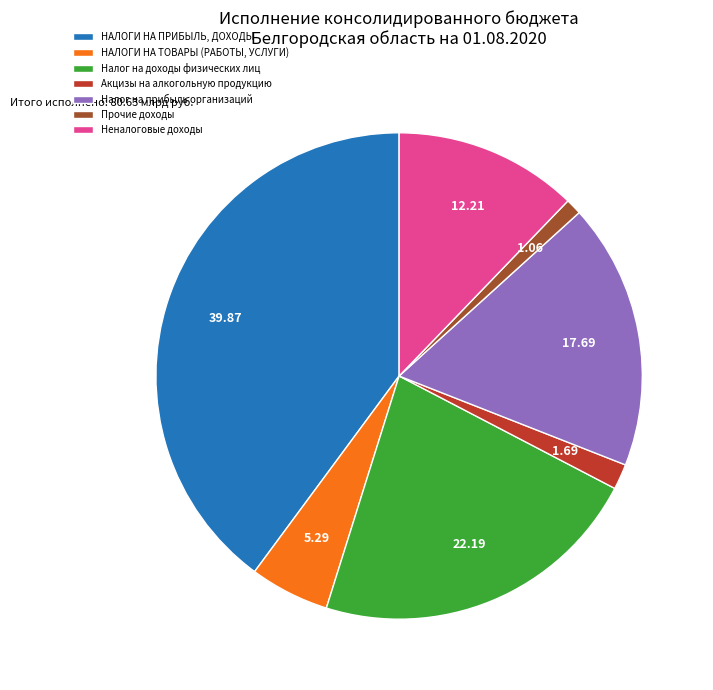

Is the sum of Неналоговые доходы and НАЛОГИ НА ПРИБЫЛЬ, ДОХОДЫ greater than half?

Yes